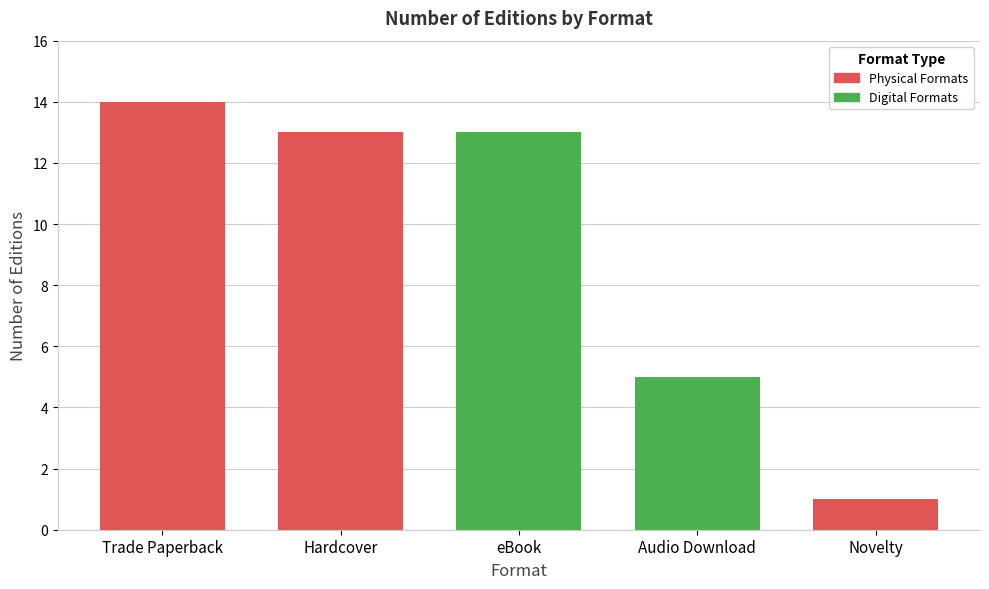

At which category does the chart reach its minimum across all series?

Novelty